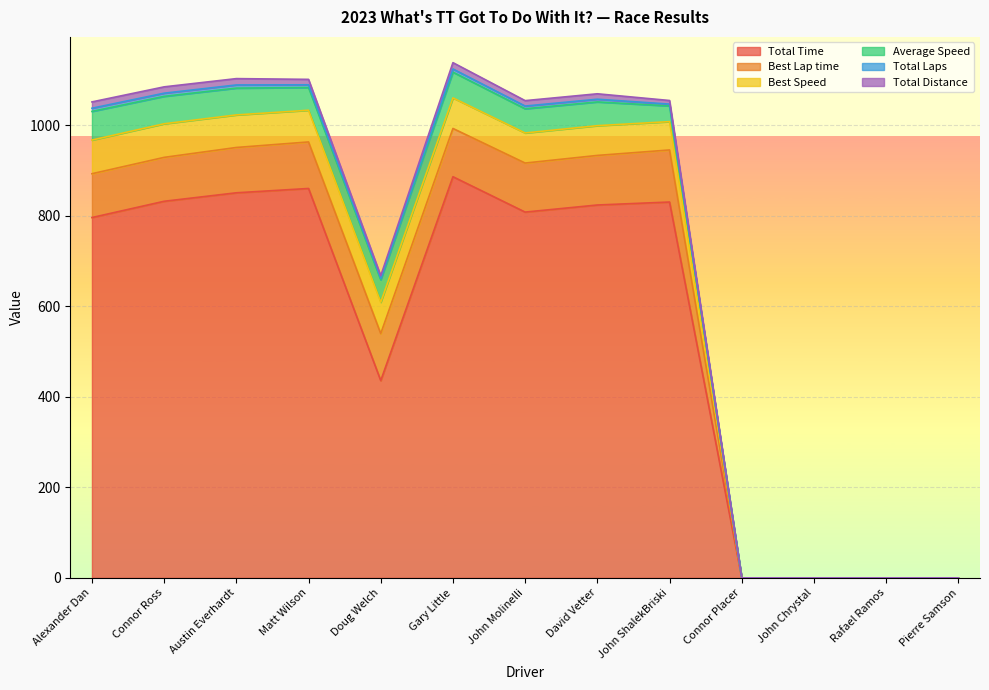

Reading left to right, transcribe all the data shown in this chart.

Total Time: 796.1	832.1	850.8	860.3	435.8	886.3	808.2	823.8	830.4	0.0	0.0	0.0	0.0
Best Lap time: 96.8	97.0	100.1	102.8	103.9	106.6	108.3	109.5	115.0	0.0	0.0	0.0	0.0
Best Speed: 74.4	74.2	71.9	70.0	69.3	67.5	66.5	65.7	62.6	0.0	0.0	0.0	0.0
Average Speed: 63.3	60.6	59.2	50.2	49.6	56.9	53.5	52.4	34.7	0.0	0.0	0.0	0.0
Total Laps: 7.0	7.0	7.0	6.0	3.0	7.0	6.0	6.0	4.0	0.0	0.0	0.0	0.0
Total Distance: 14.0	14.0	14.0	12.0	6.0	14.0	12.0	12.0	8.0	0.0	0.0	0.0	0.0